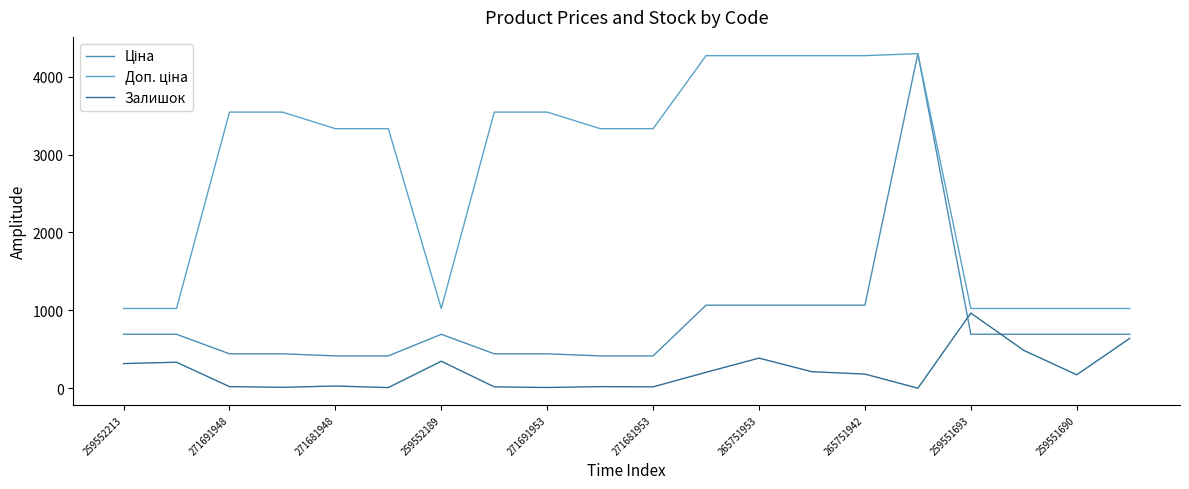

Reading left to right, what are all the values shown in this chart?

Ціна: 693.7	693.7	443.1	443.1	416.6	416.6	693.7	443.1	443.1	416.6	416.6	1067.3	1067.3	1067.3	1067.3	4295.4	693.7	693.7	693.7	693.7
Доп. ціна: 1024.6	1024.6	3545.0	3545.0	3332.5	3332.5	1024.6	3545.0	3545.0	3332.5	3332.5	4269.4	4269.4	4269.4	4269.4	4295.0	1024.6	1024.6	1024.6	1024.6
Залишок: 318.0	335.0	22.0	13.0	30.0	10.0	348.0	19.0	11.0	22.0	19.0	206.0	388.0	213.0	183.0	2.0	966.0	487.0	174.0	641.0